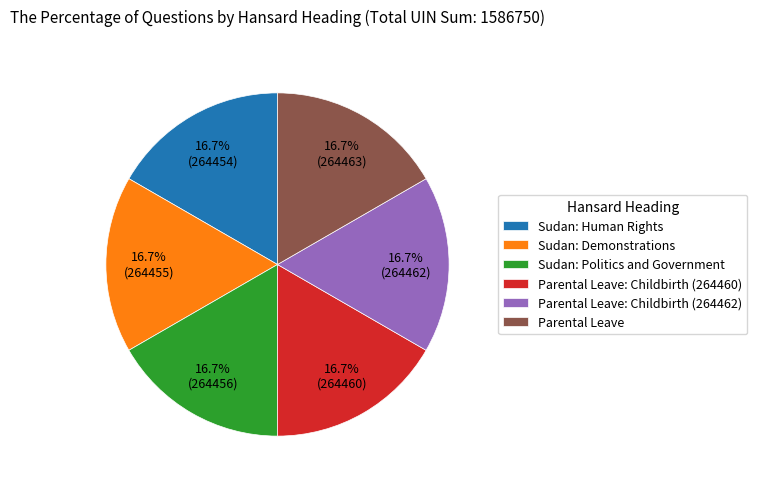

Do Sudan: Demonstrations and Sudan: Politics and Government together represent more than half of the pie?

No